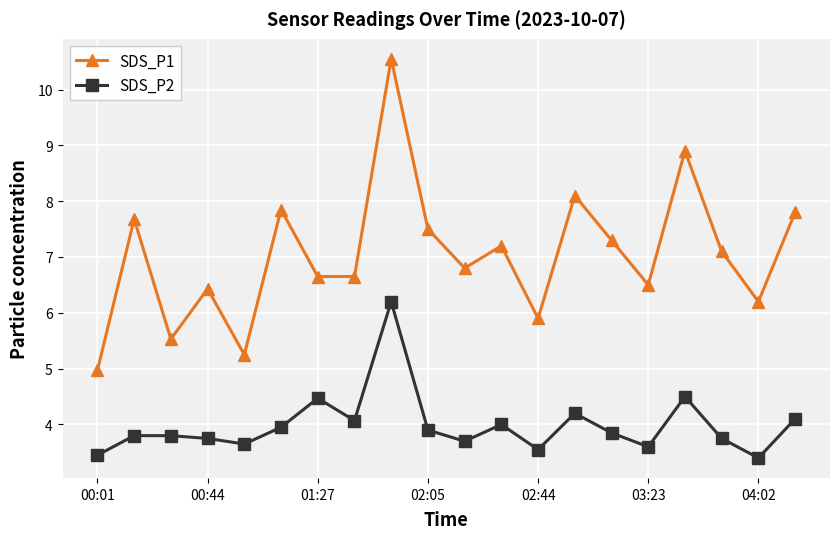

Which series has the largest total across all categories?

SDS_P1